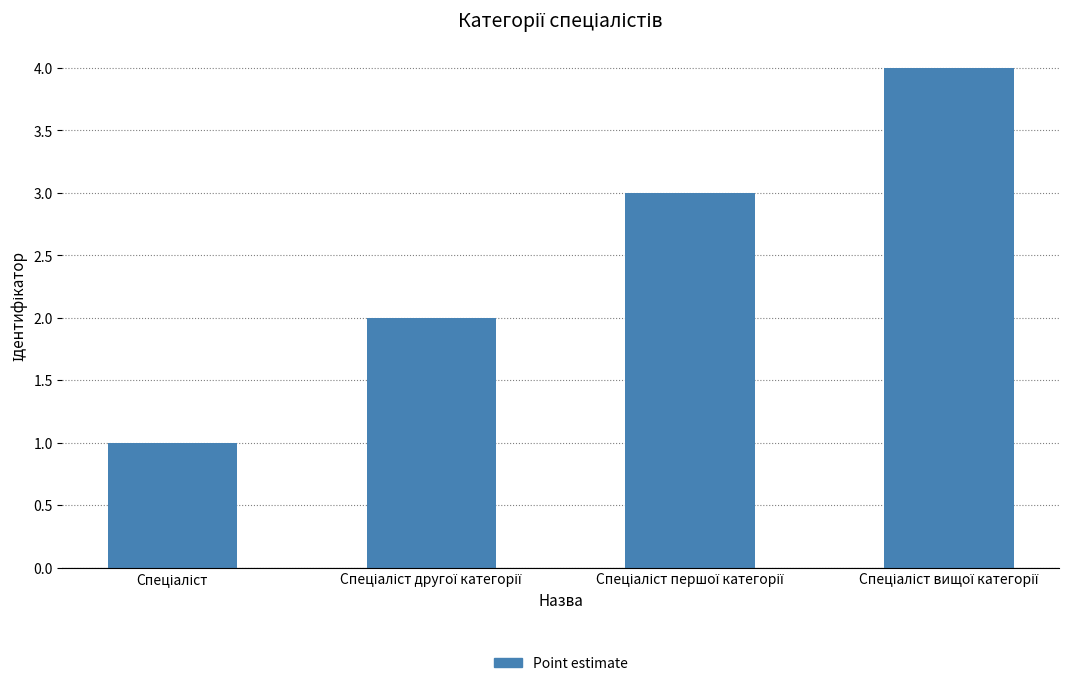

What is the sum of all values?

10